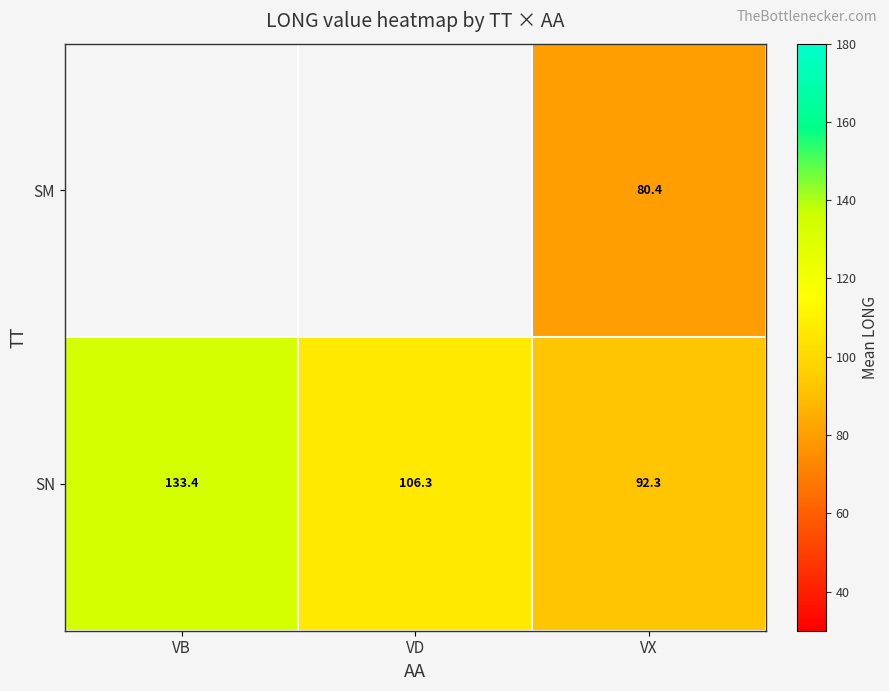

What is the sum of all SN values?

332.0